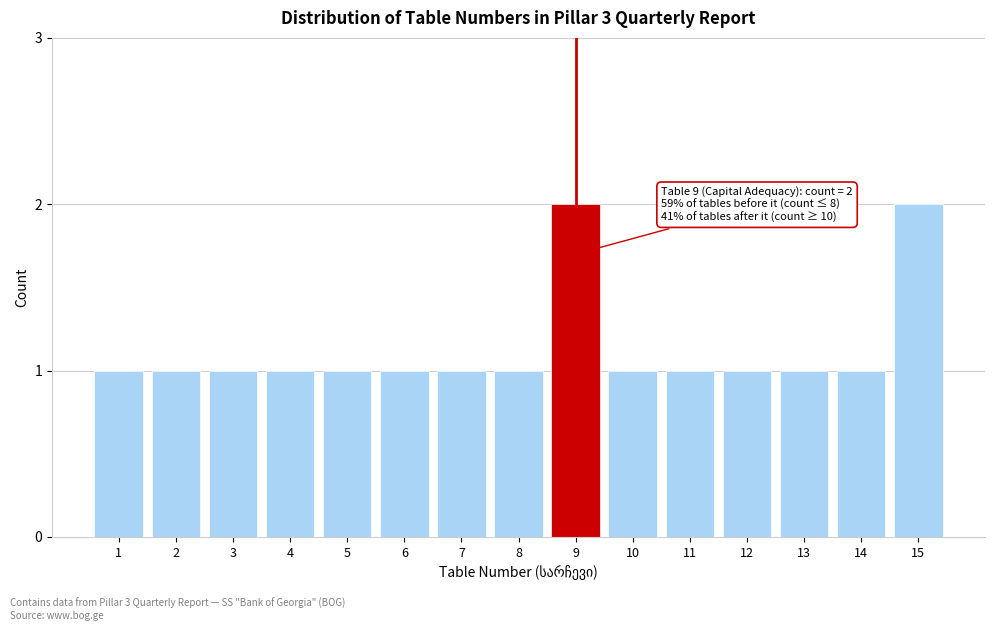

Reading left to right, extract all data points from this chart.

1=1	2=1	3=1	4=1	5=1	6=1	7=1	8=1	9=2	10=1	11=1	12=1	13=1	14=1	15=2